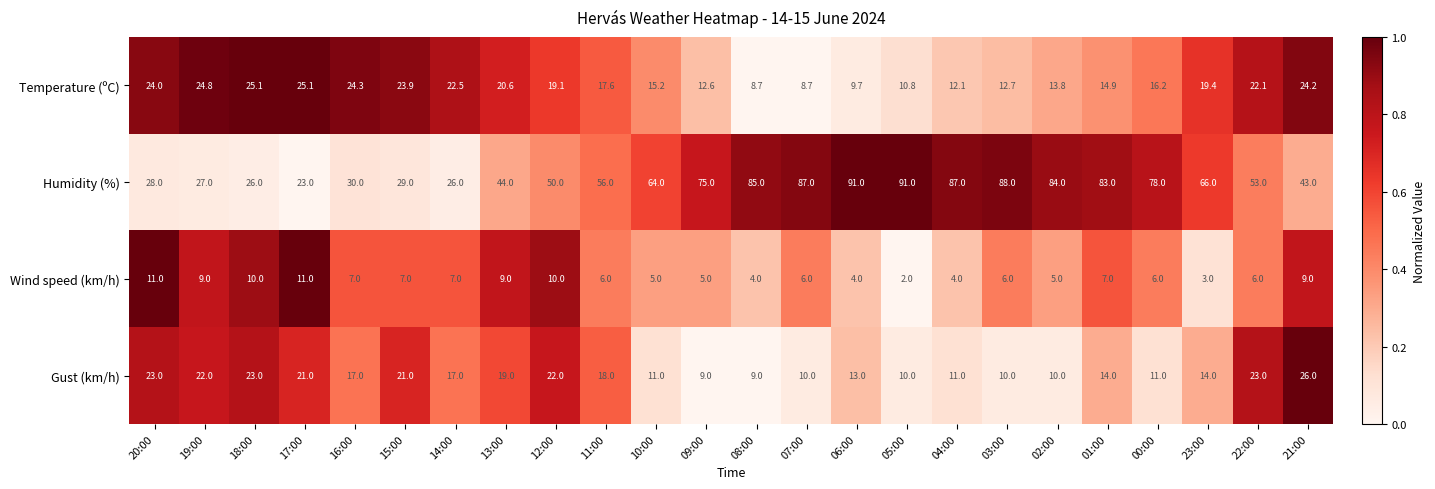

What is the highest value of the Temperature (ºC) series?

25.1